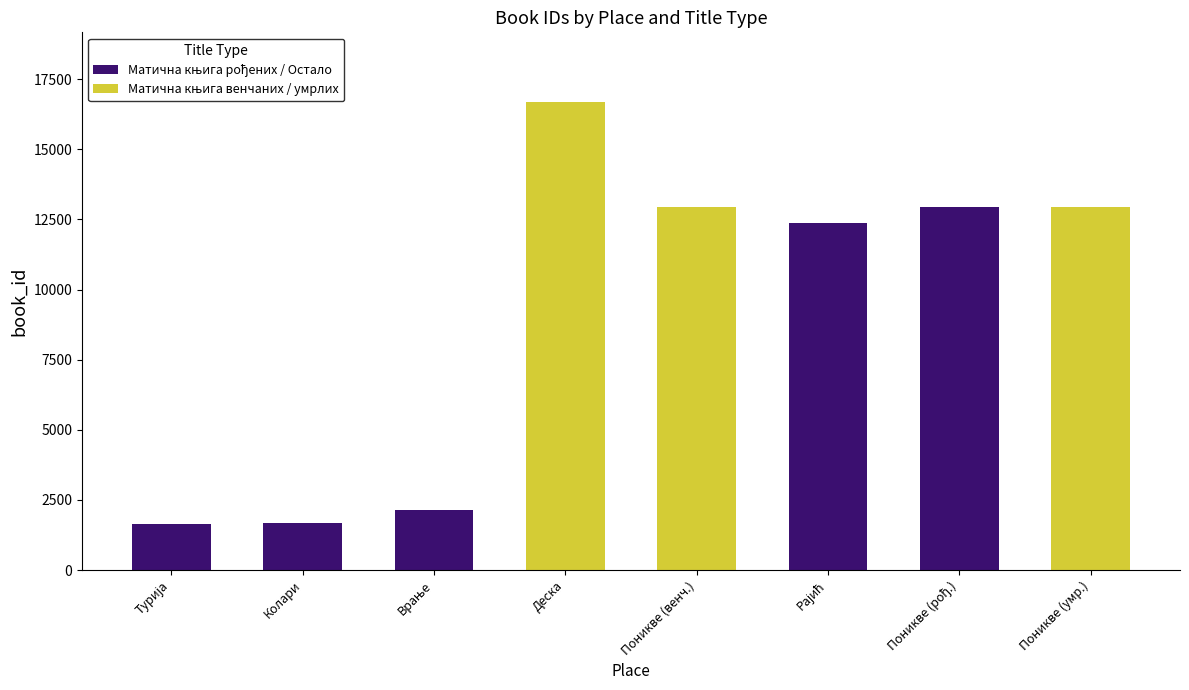

Which series changed the most between Поникве (венч.) and Поникве (умр.)?

Матична књига венчаних / умрлих